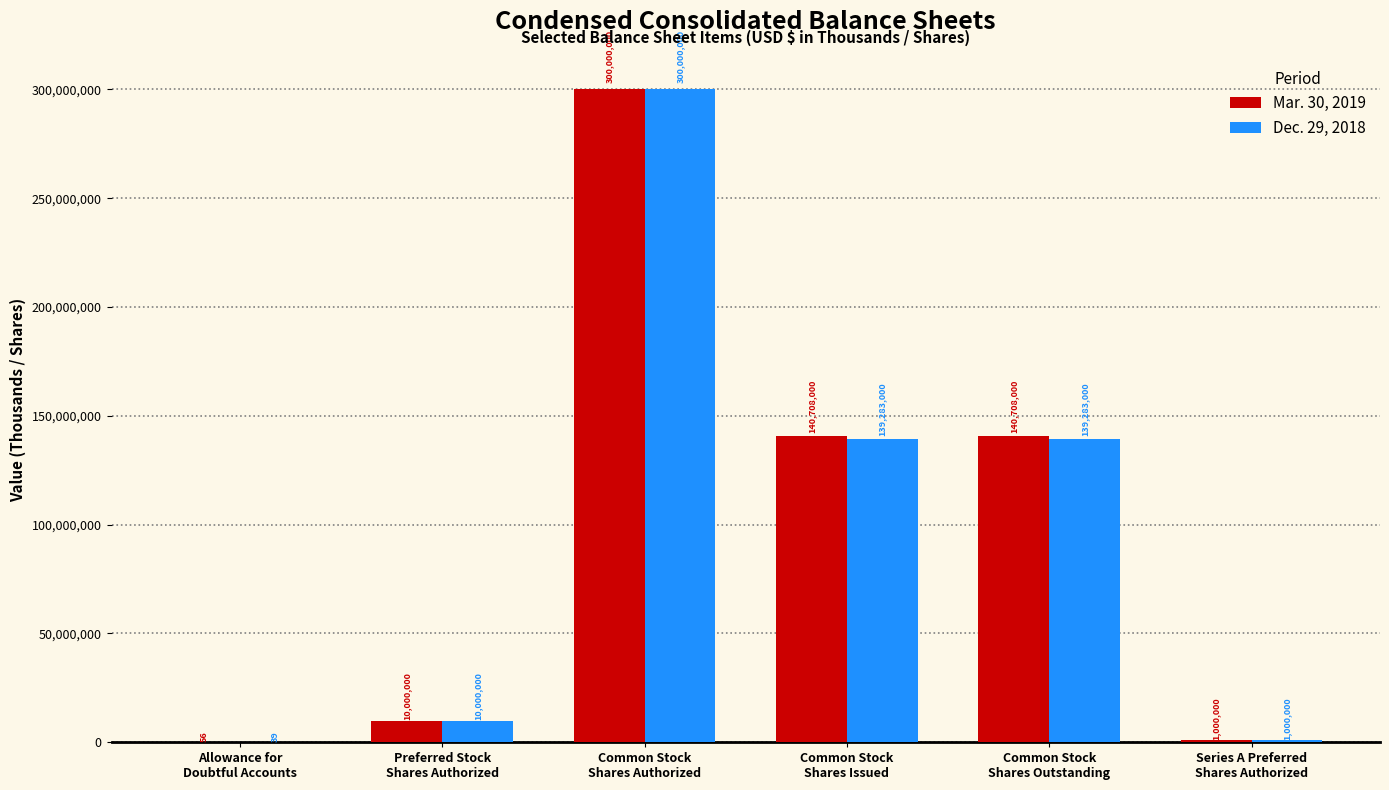

Reading right to left, transcribe all the data shown in this chart.

Mar. 30, 2019: 1000000	140708000	140708000	300000000	10000000	56
Dec. 29, 2018: 1000000	139283000	139283000	300000000	10000000	39